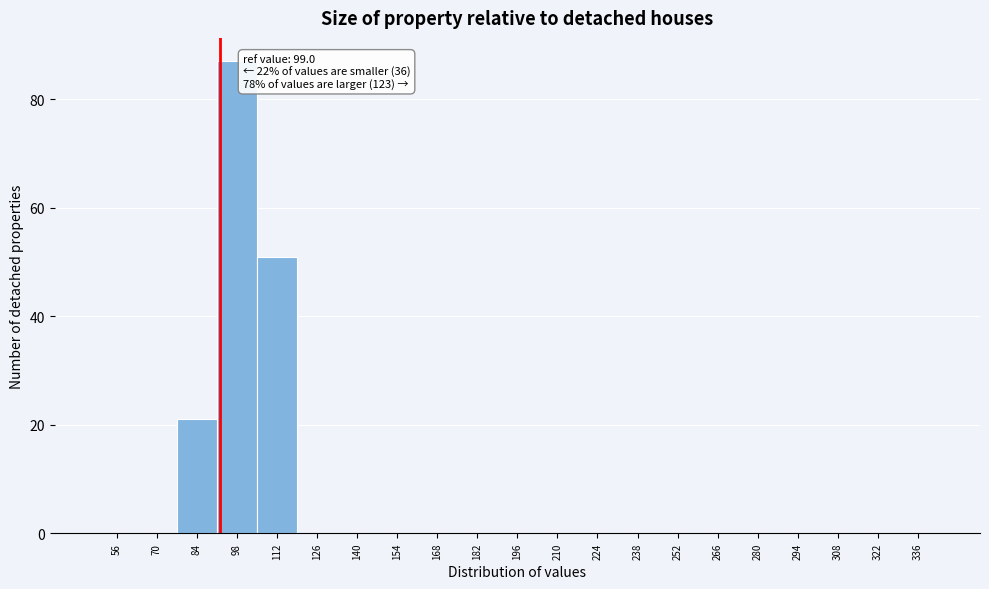

Reading right to left, what are all the values shown in this chart?

336=0	322=0	308=0	294=0	280=0	266=0	252=0	238=0	224=0	210=0	196=0	182=0	168=0	154=0	140=0	126=0	112=51	98=87	84=21	70=0	56=0